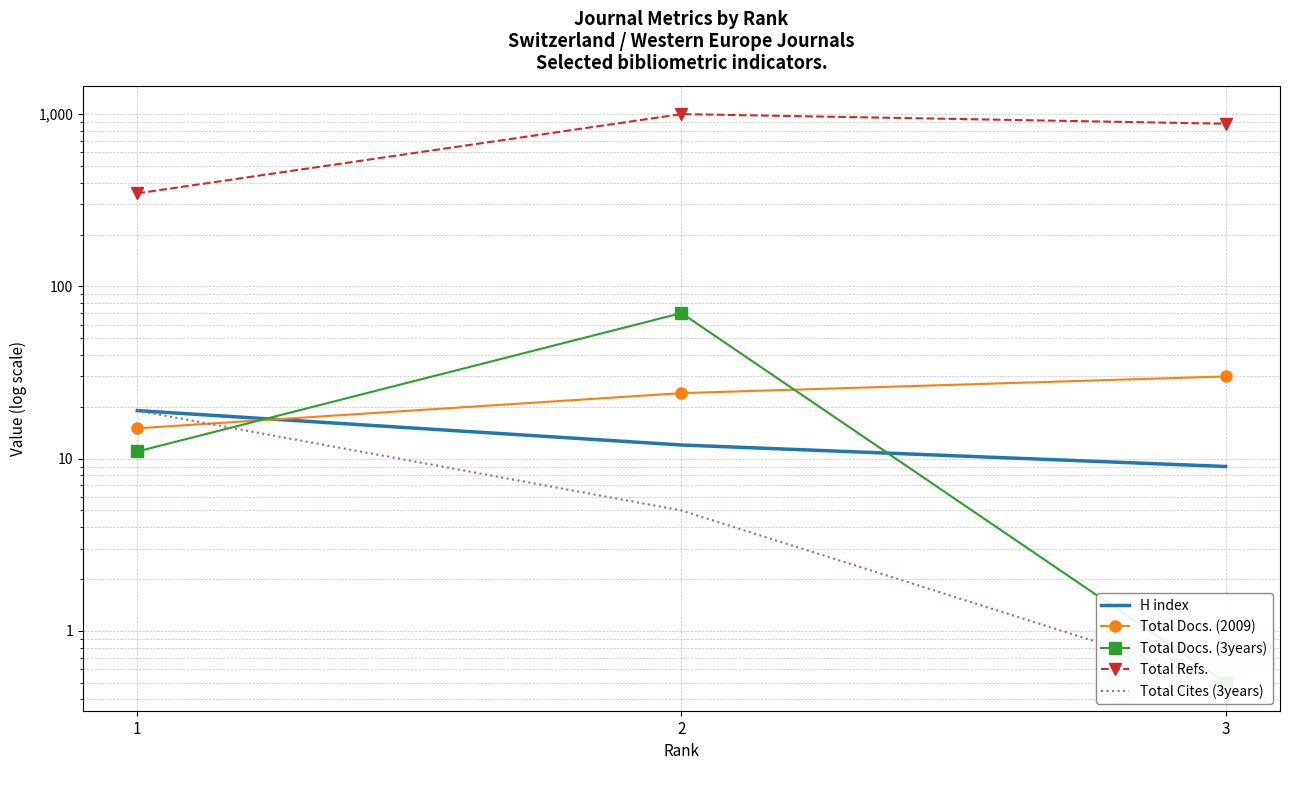

What is the greatest value displayed?

1001.0